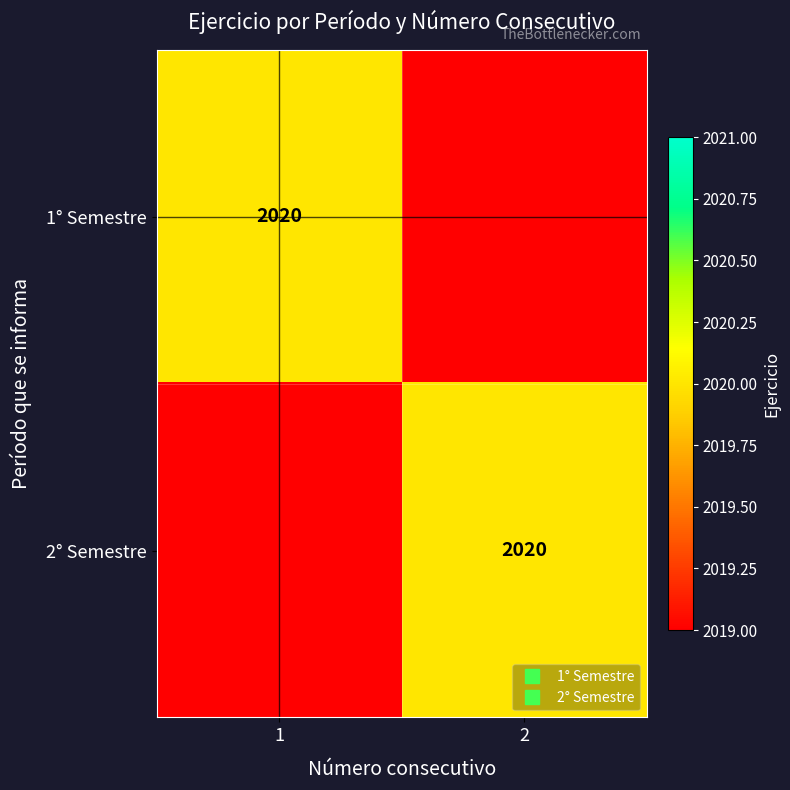

At how many categories does at least one series exceed 613?

2